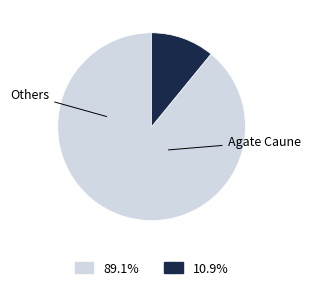

Is there a majority slice in this chart?

Yes